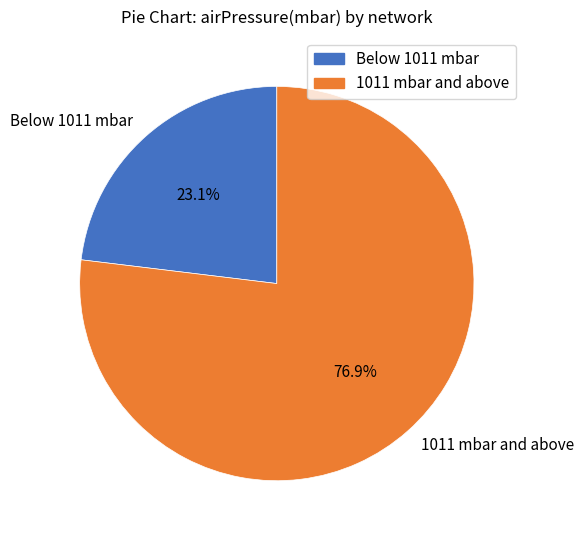

Does 1011 mbar and above represent more than half of the total?

Yes